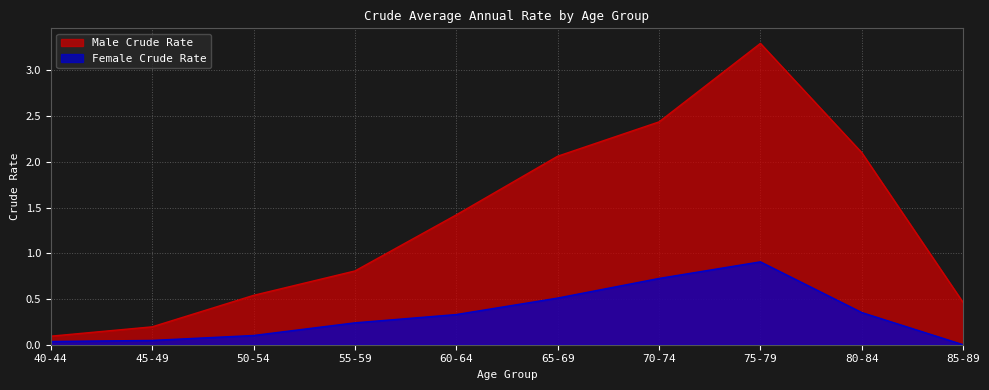

True or false: Male Crude Rate and Female Crude Rate intersect in this chart.

False